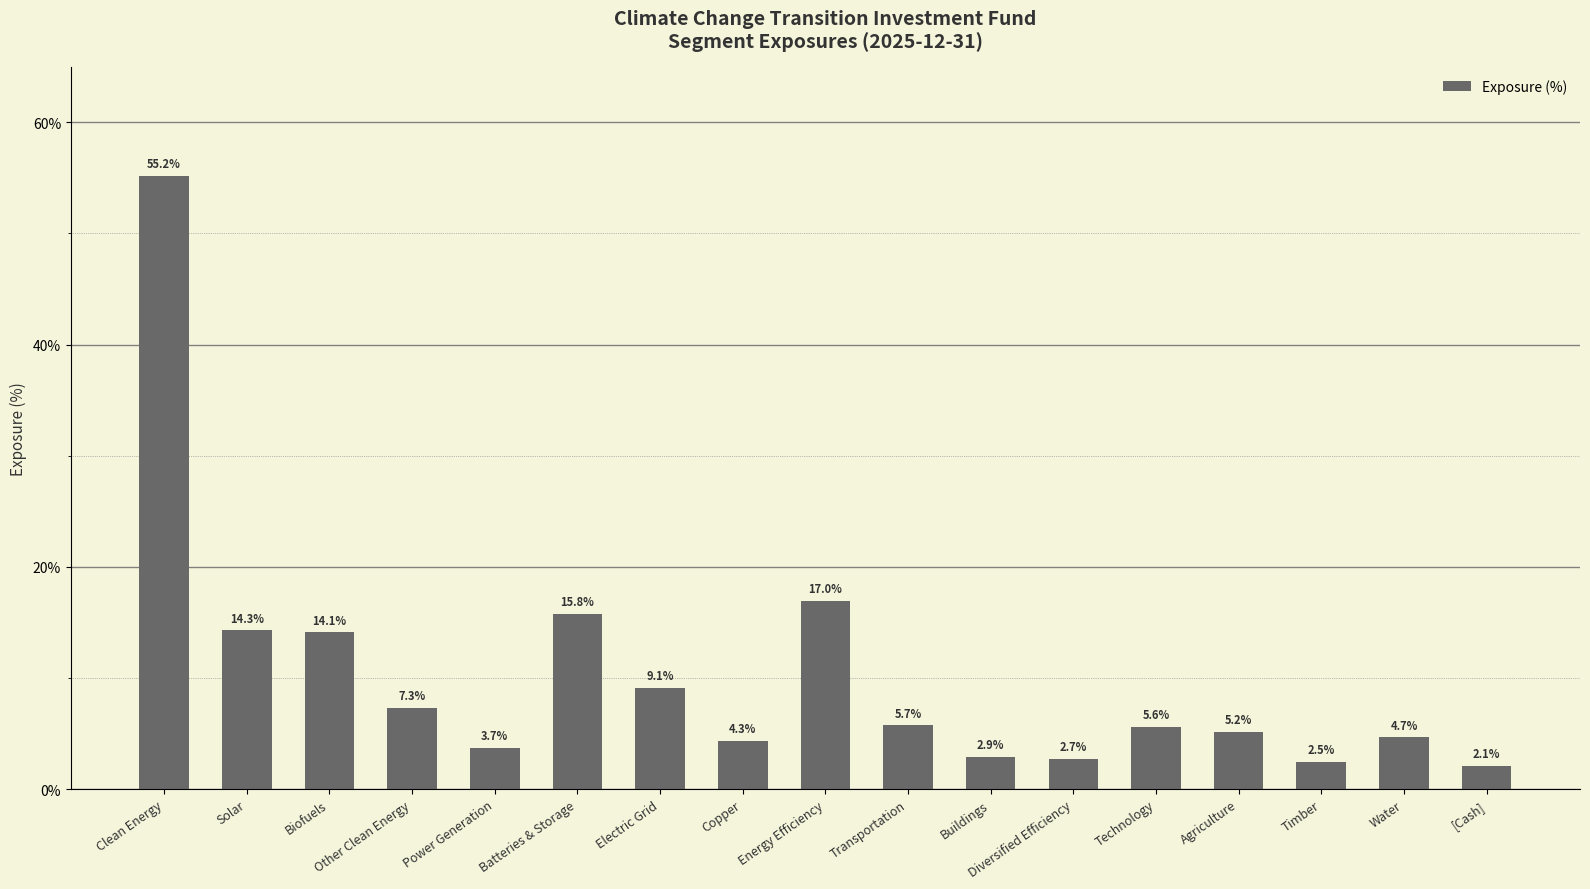

What is the ratio of the value at Buildings to the value at Diversified Efficiency?

1.1